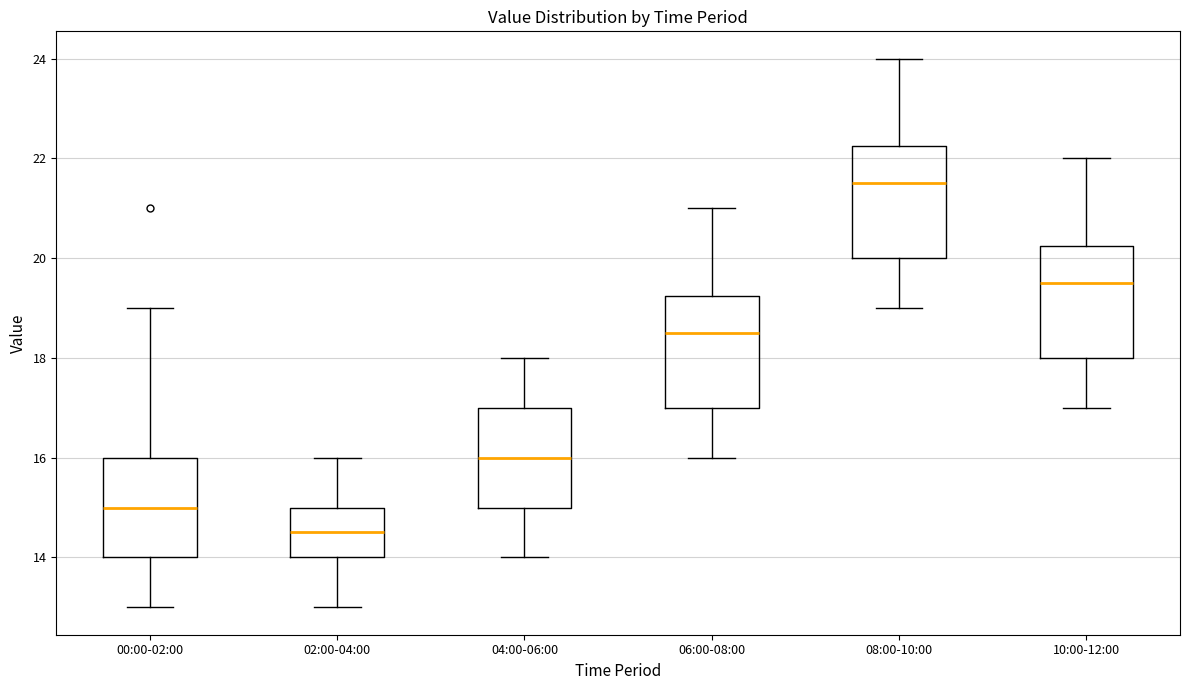

Where does the upper whisker of the box for 00:00-02:00 end on the y-axis? The values are not printed on the chart, so give them approximately, as read against the axis.

19.0